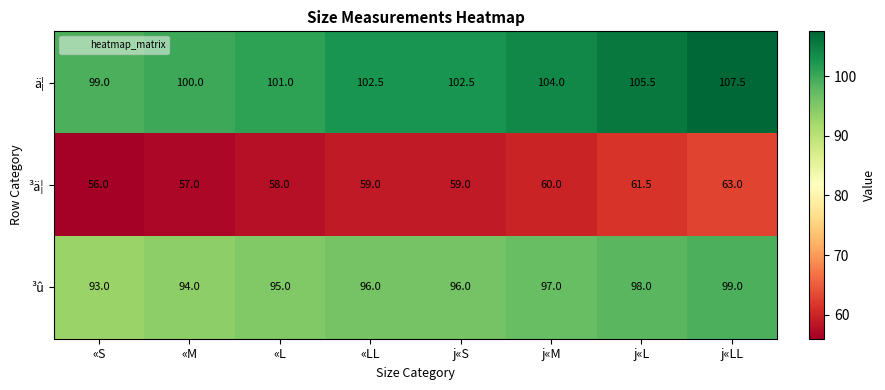

What is the total value across all series at j«L?

265.0